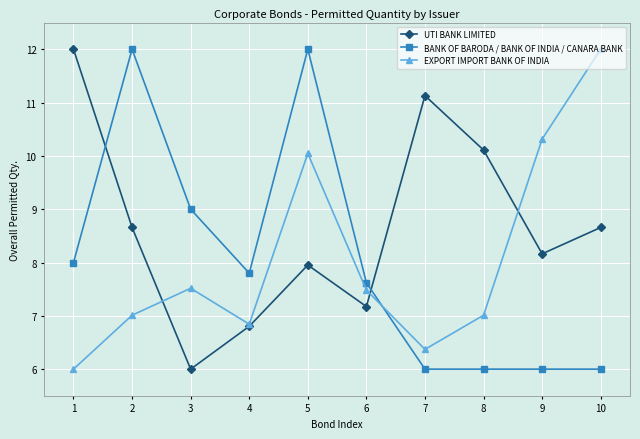

At which category does BANK OF BARODA / BANK OF INDIA / CANARA BANK reach its first local peak?

2